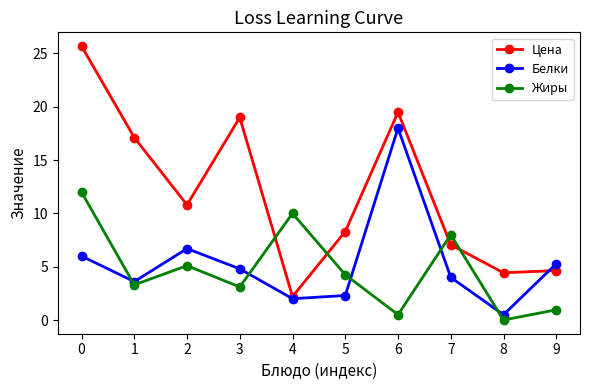

What is the value of the Жиры point at the 3rd from the left?

5.1